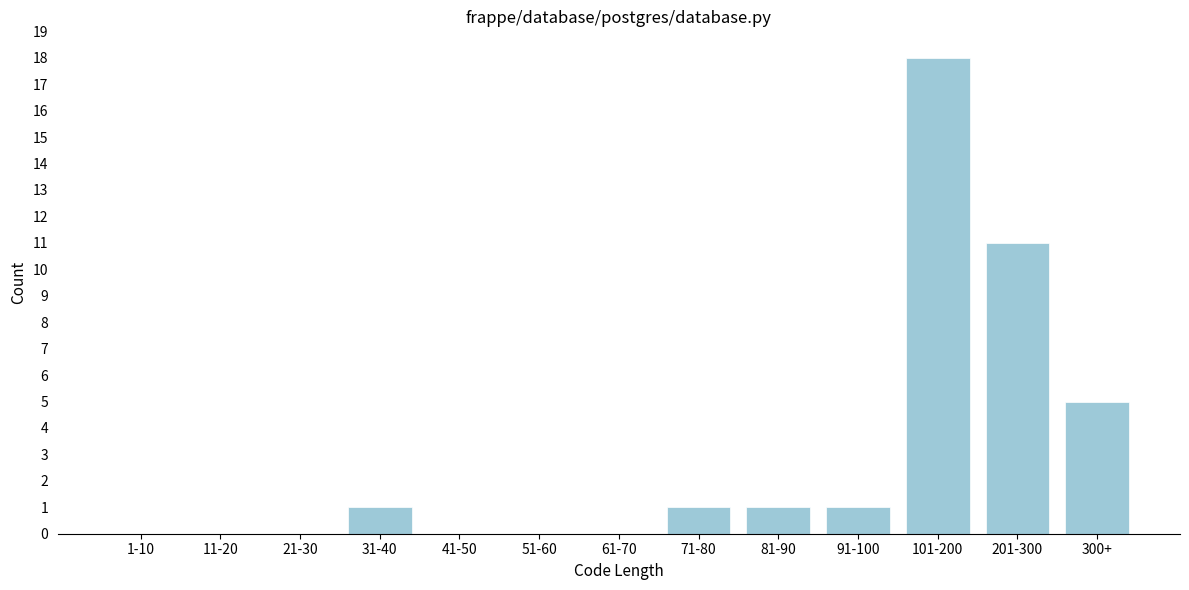

Reading left to right, extract all data points from this chart.

1-10=0	11-20=0	21-30=0	31-40=1	41-50=0	51-60=0	61-70=0	71-80=1	81-90=1	91-100=1	101-200=18	201-300=11	300+=5